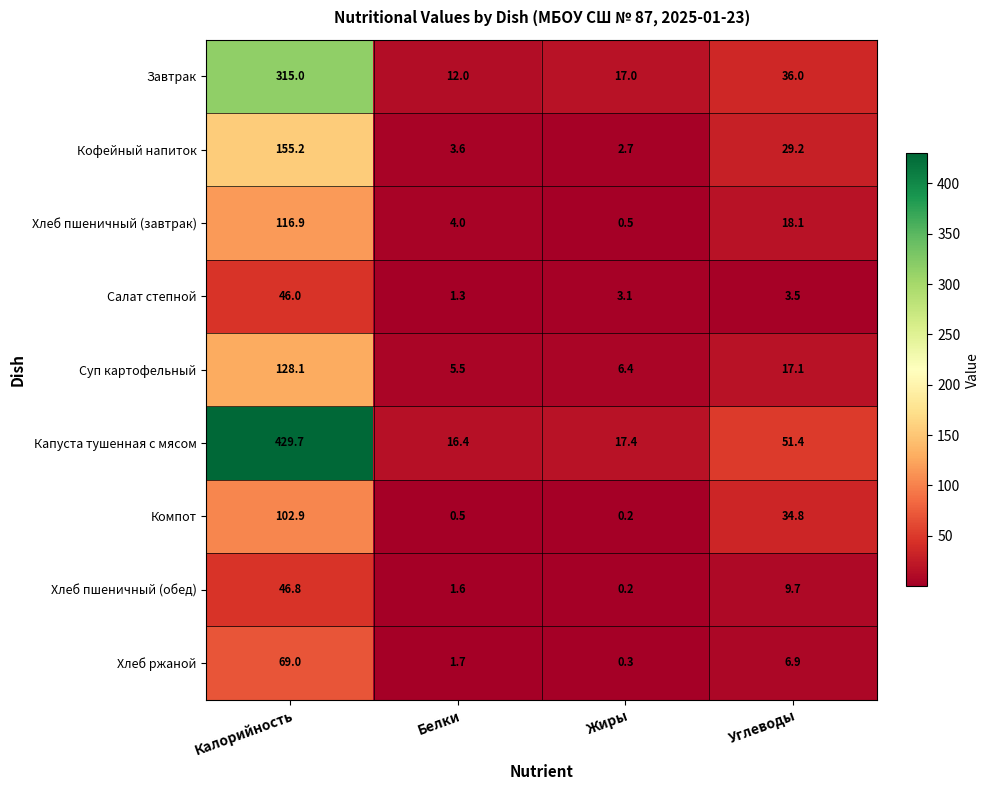

Which category has the highest value in the Компот series?

Калорийность